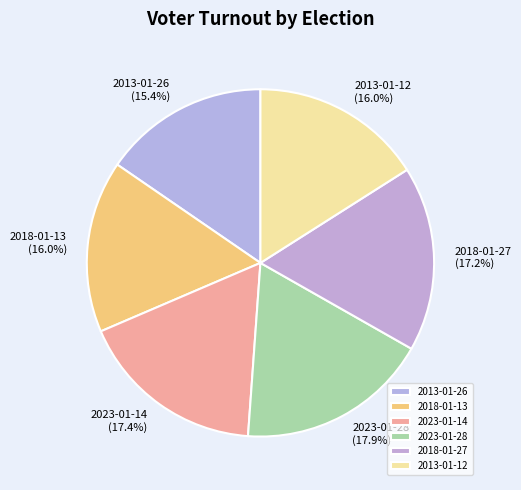

Which has a higher value, 2013-01-26 or 2018-01-27?

2018-01-27